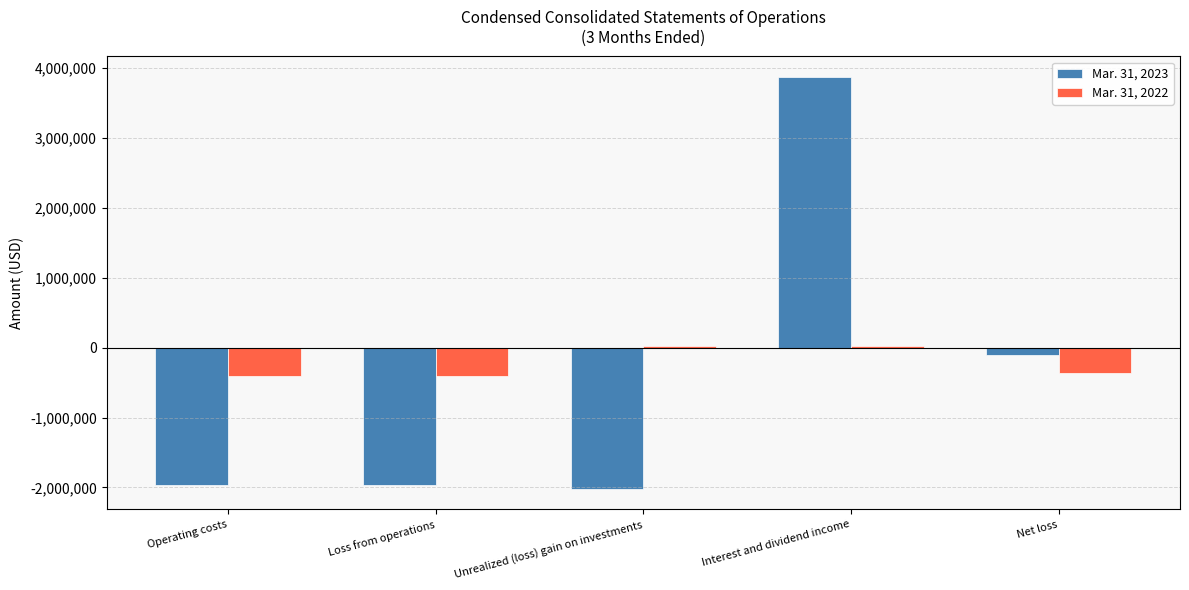

Which series has the largest total across all categories?

Mar. 31, 2022